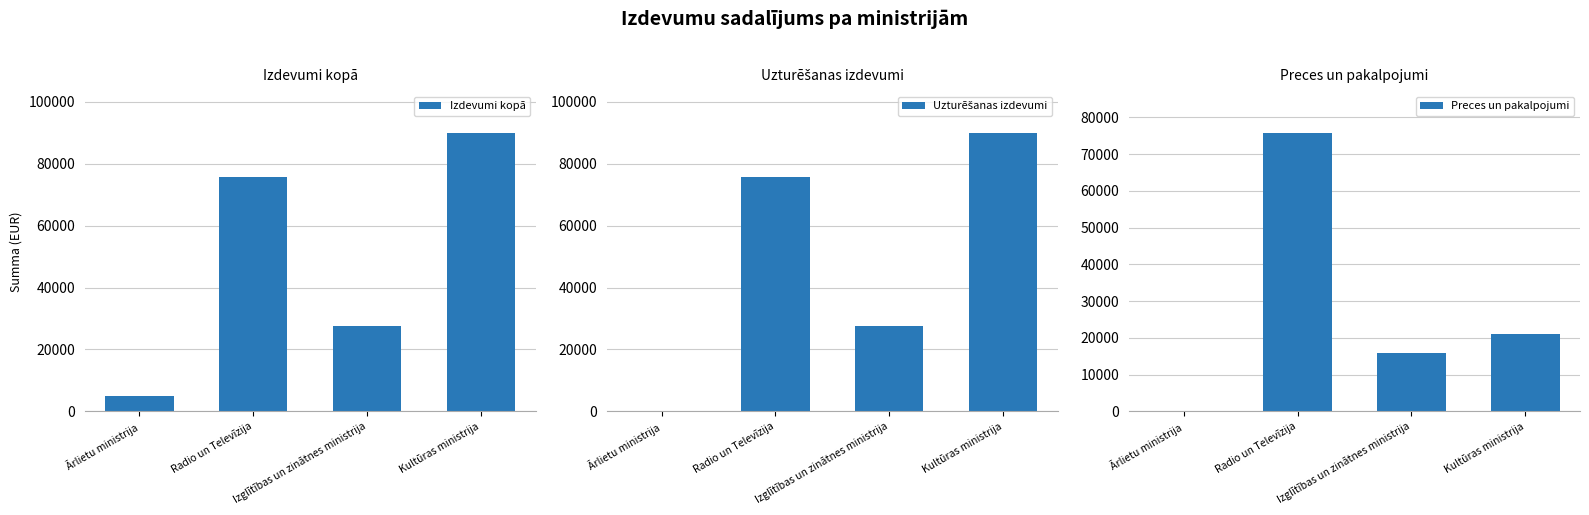

What is the difference between the highest and lowest values at Izglītības un zinātnes ministrija?

11523